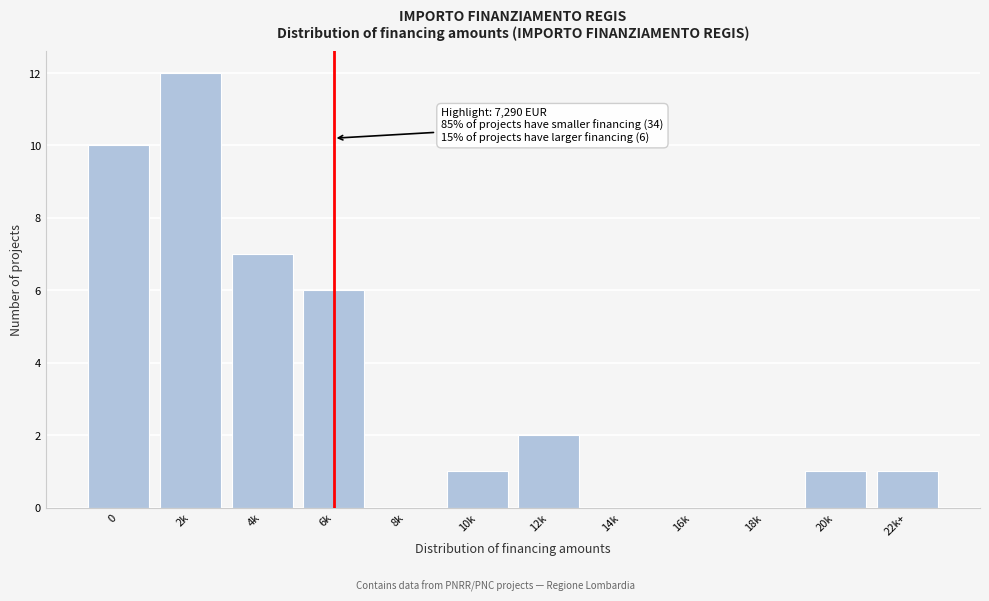

Reading left to right, transcribe all the data shown in this chart.

0=10	2k=12	4k=7	6k=6	8k=0	10k=1	12k=2	14k=0	16k=0	18k=0	20k=1	22k+=1